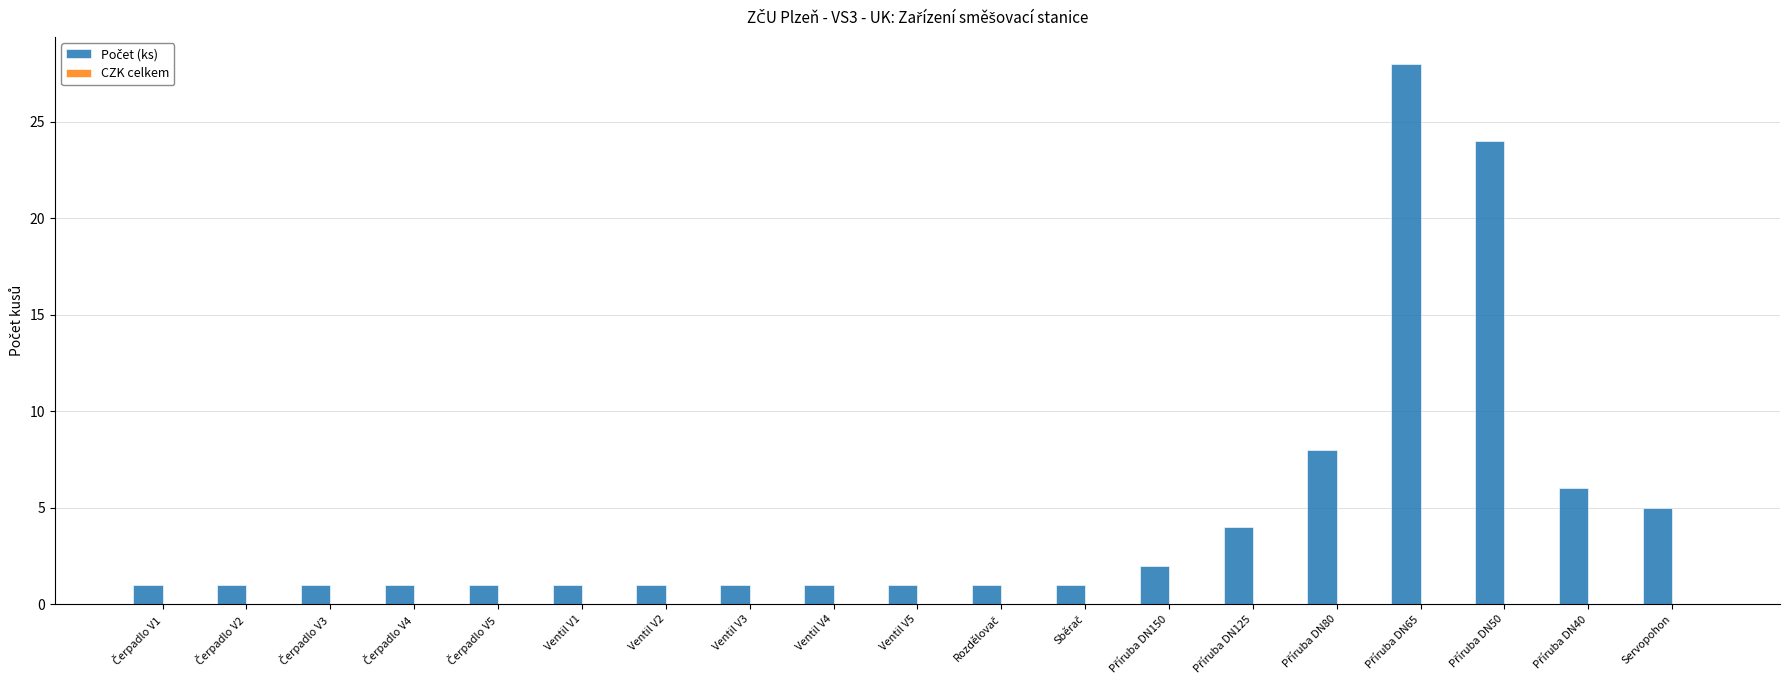

The value at Ventil V2 is 1. True or false?

True